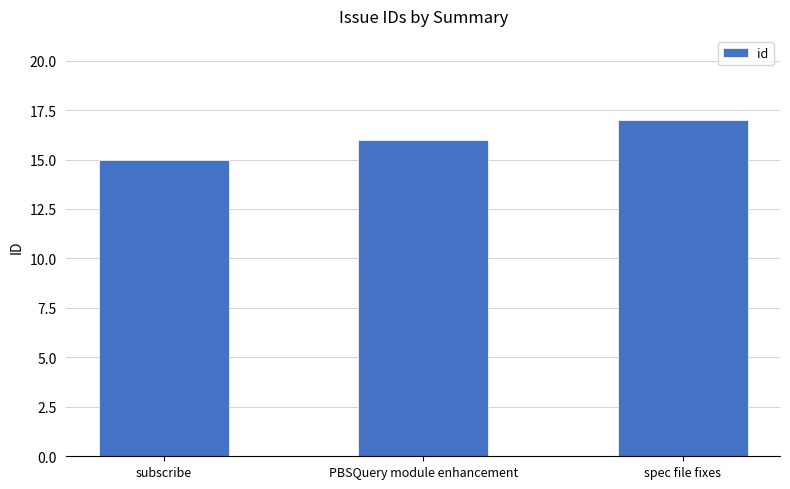

Is it true that the value at PBSQuery module enhancement is 16?

True